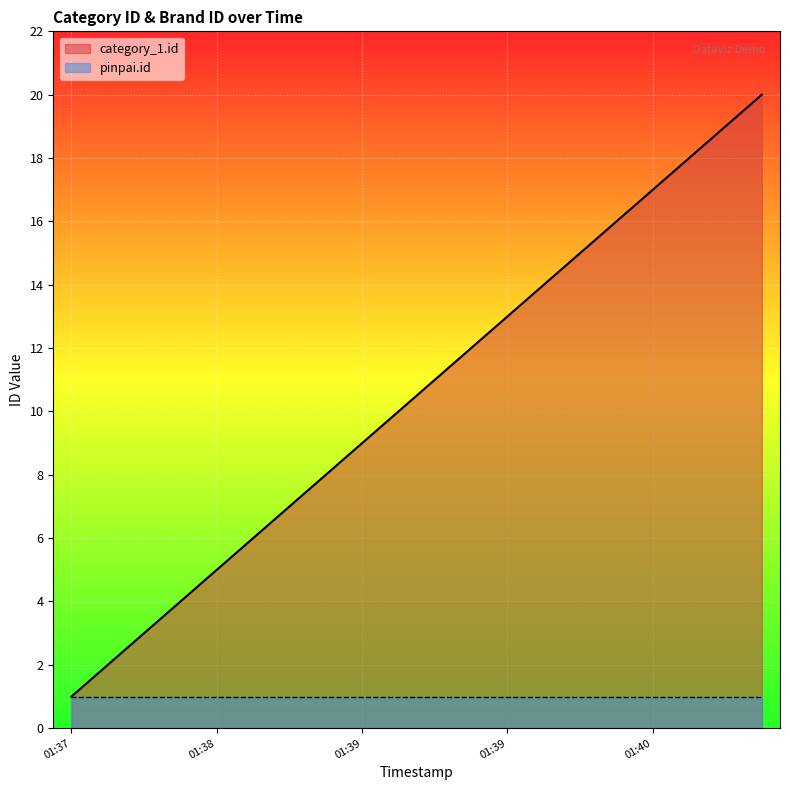

What is the sum of all values?

210